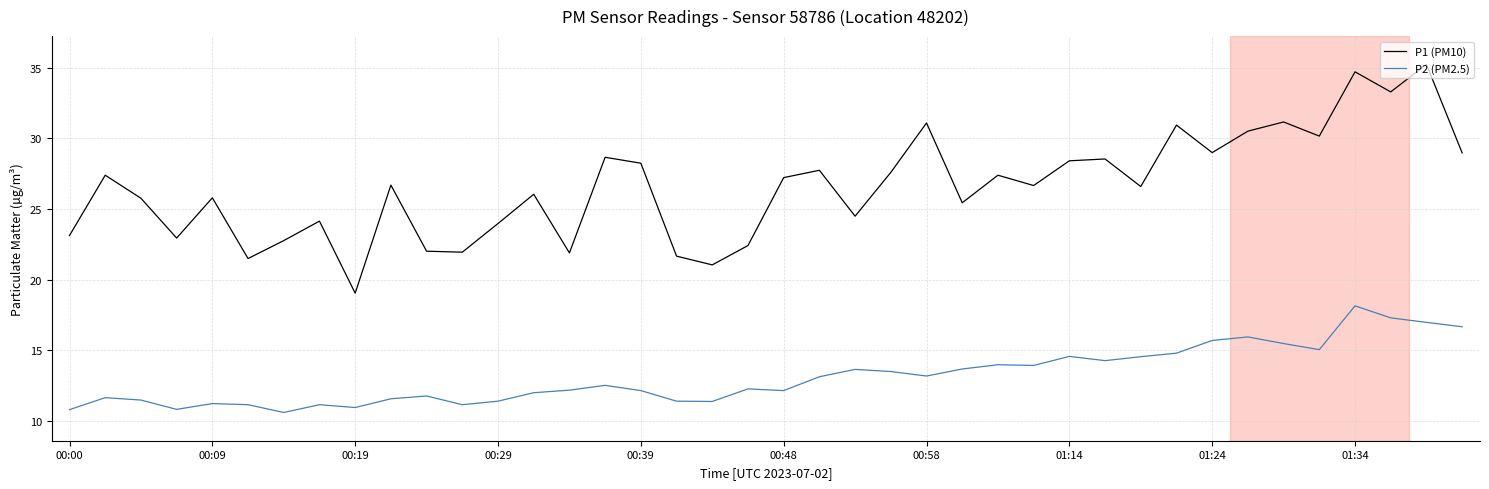

What is the minimum value for P1 (PM10)?

19.1